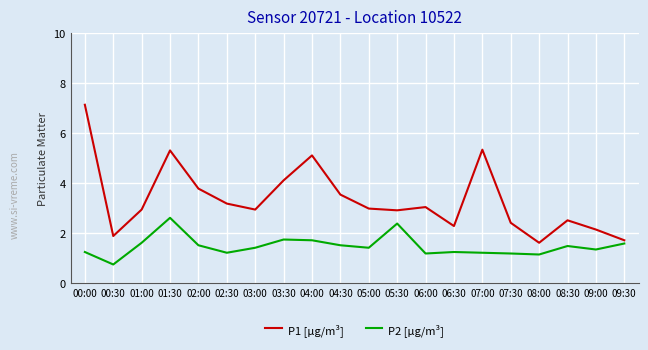

True or false: P2 [µg/m³] and P1 [µg/m³] cross at least once.

False